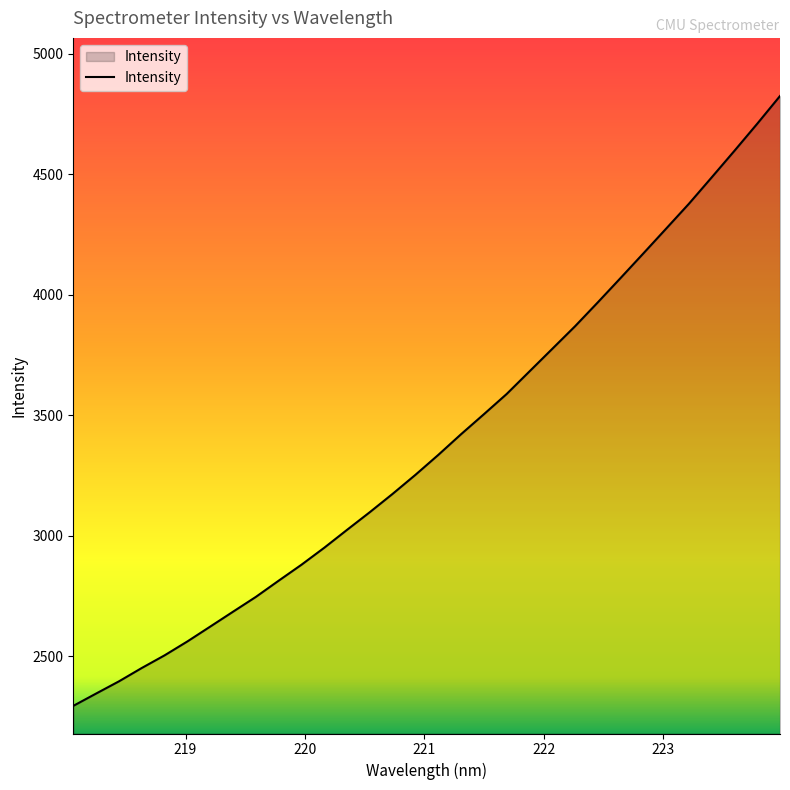

What is the difference between the maximum and minimum values?

2531.0